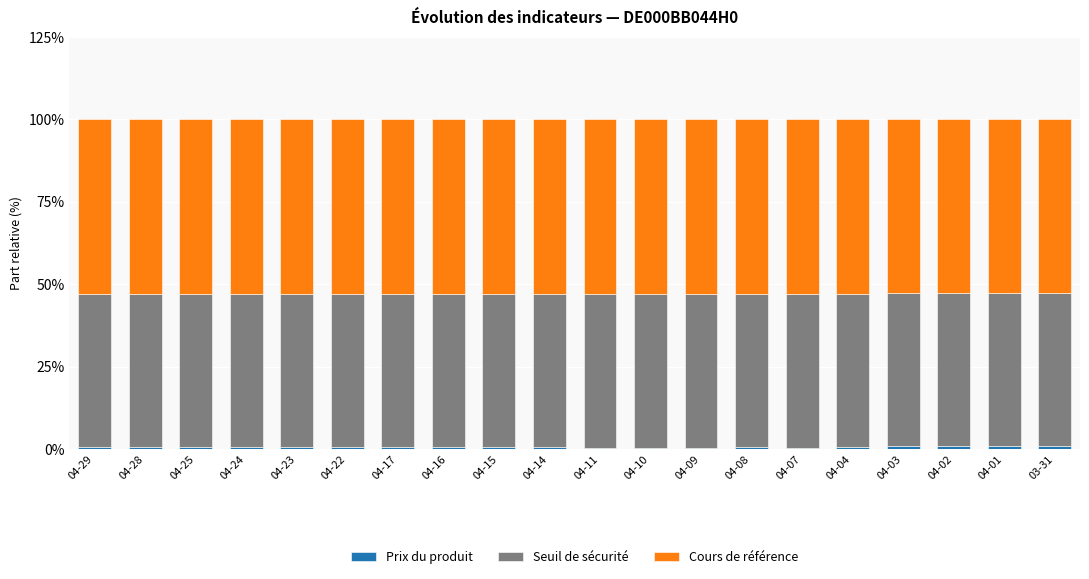

What is the total value across all series at 04-22?

100.0